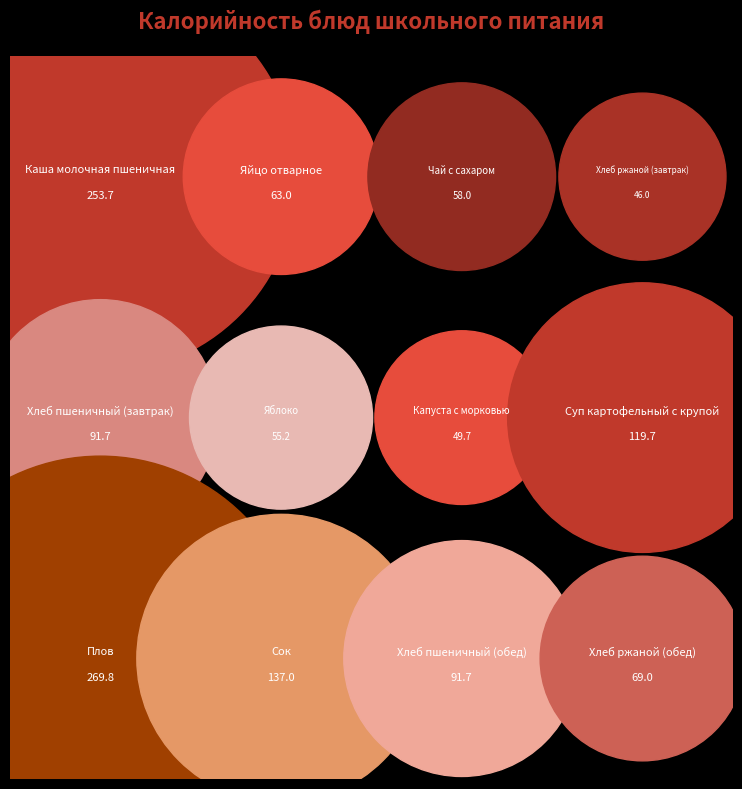

The Сок slice represents 11% of the pie. True or false?

True